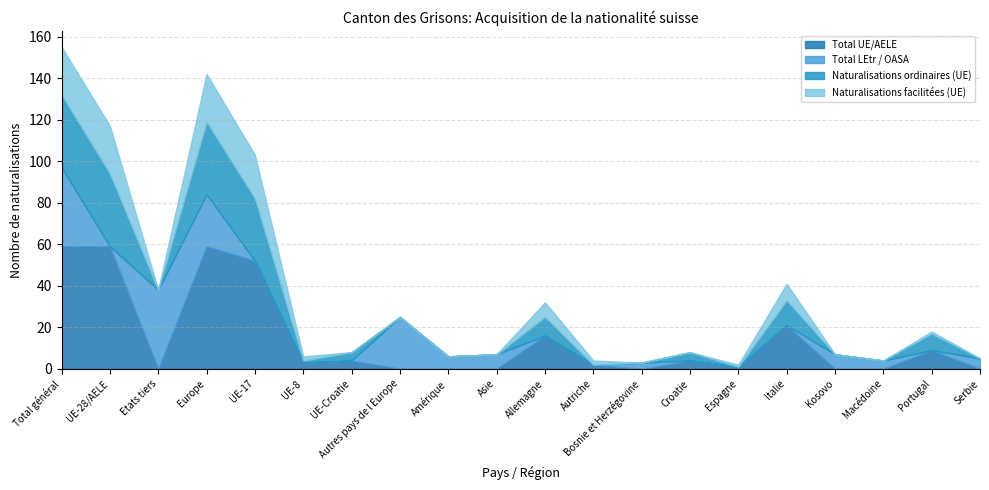

How many data points in Total LEtr / OASA are less than 3?

10